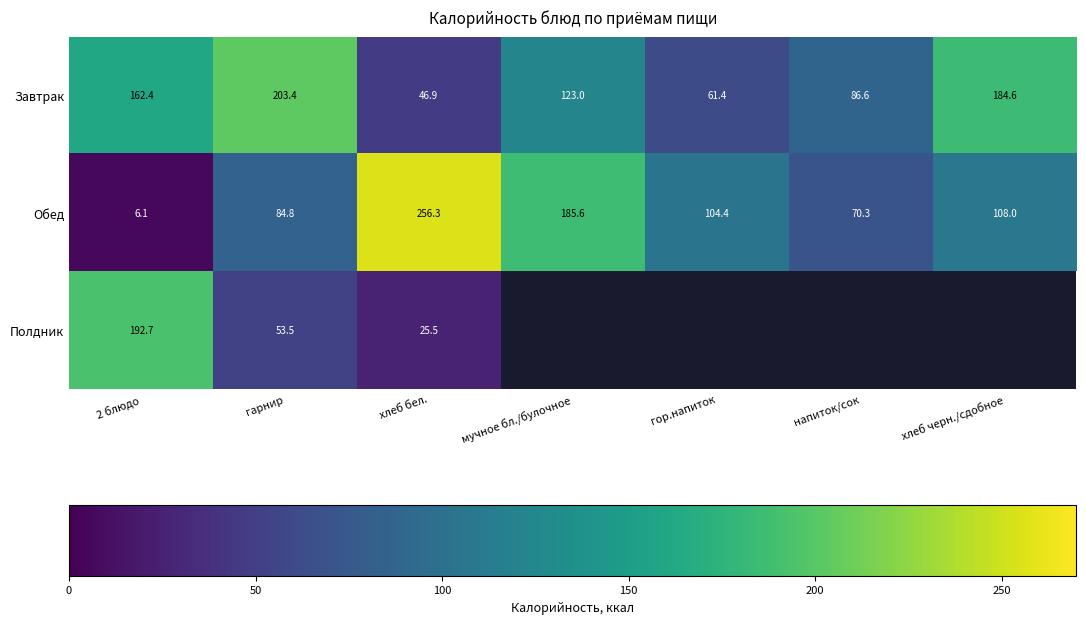

What is the difference between the maximum and second lowest values in the Завтрак series?

142.0